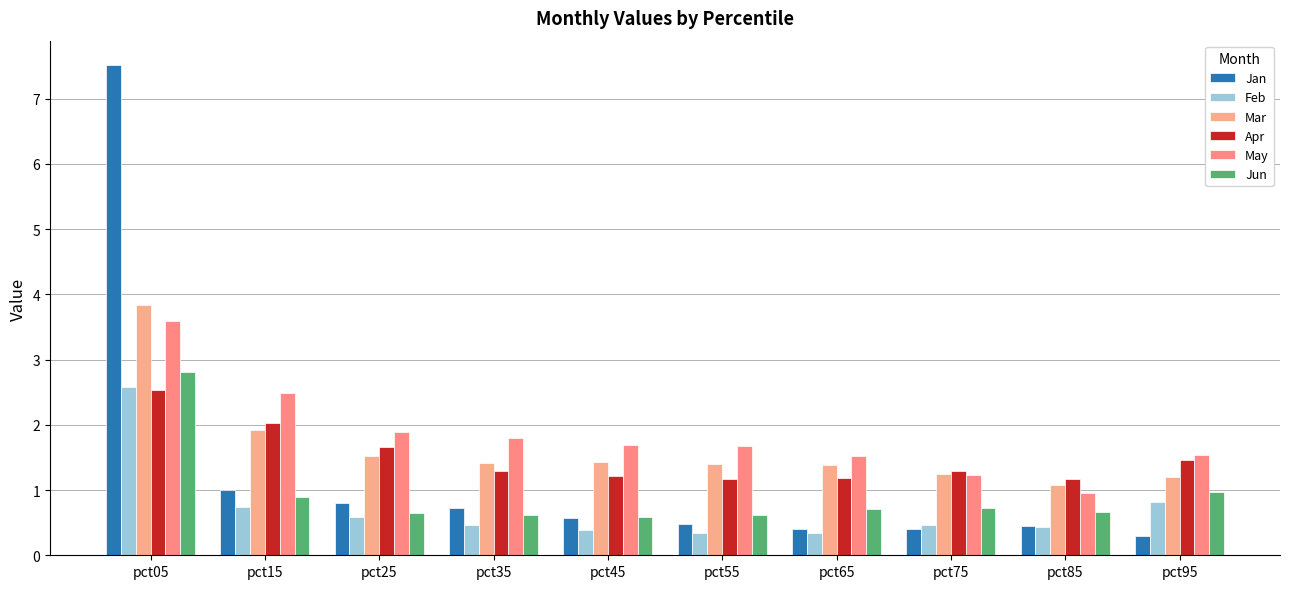

How many bars are there in total?

60